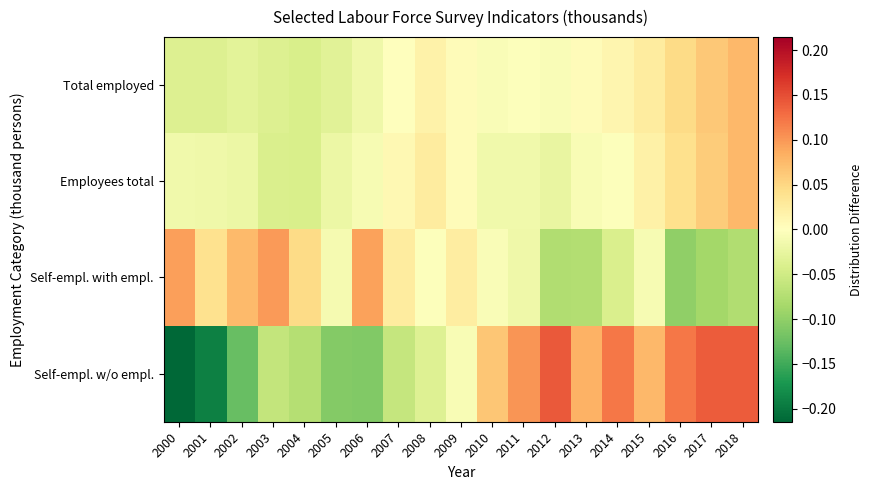

Which series has the largest total across all categories?

Employees total